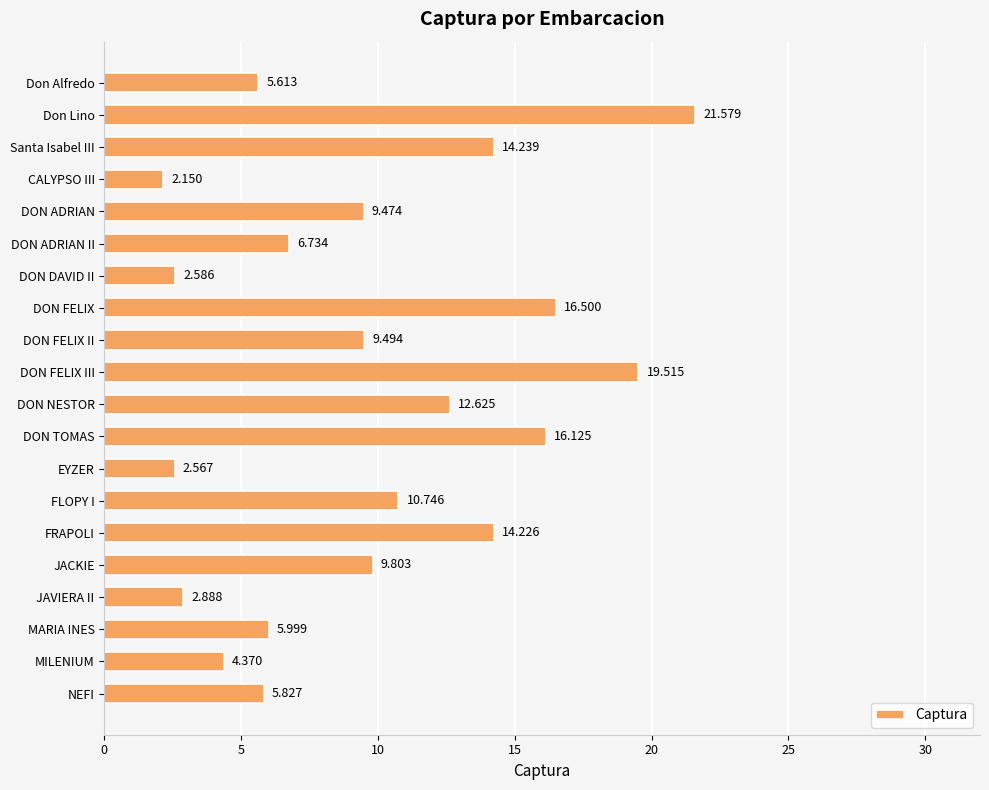

Where is the data nearest to the value 11?

FLOPY I